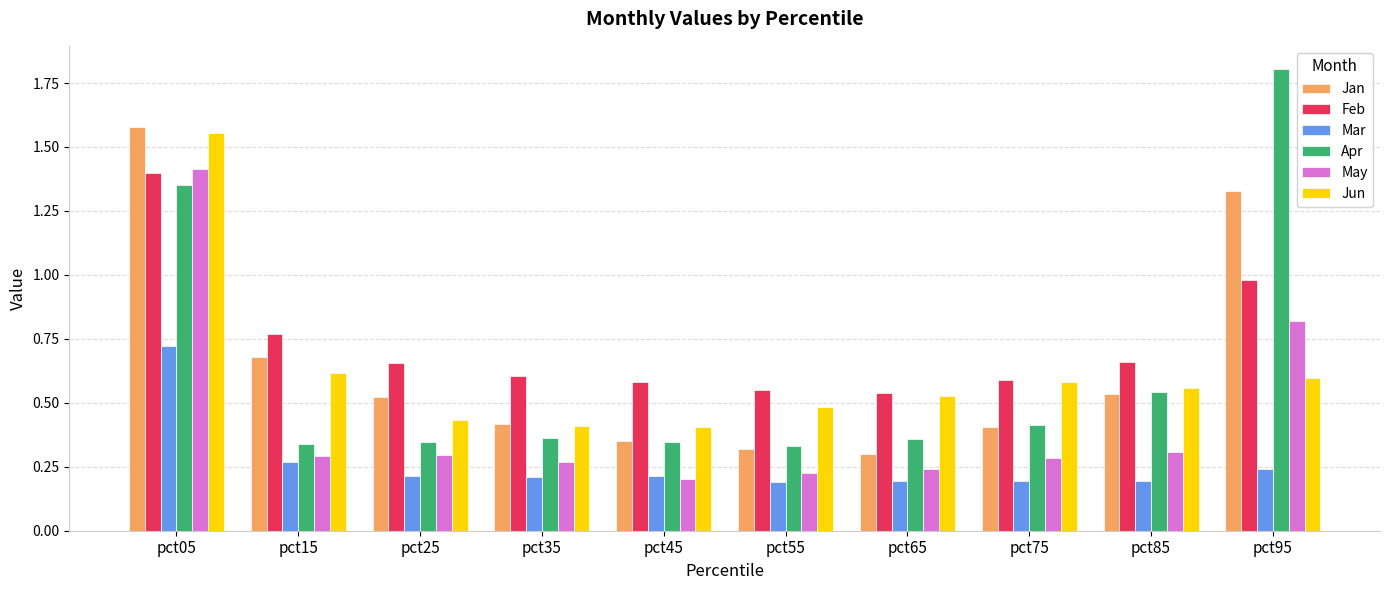

Where is May nearest to the value 0?

pct45